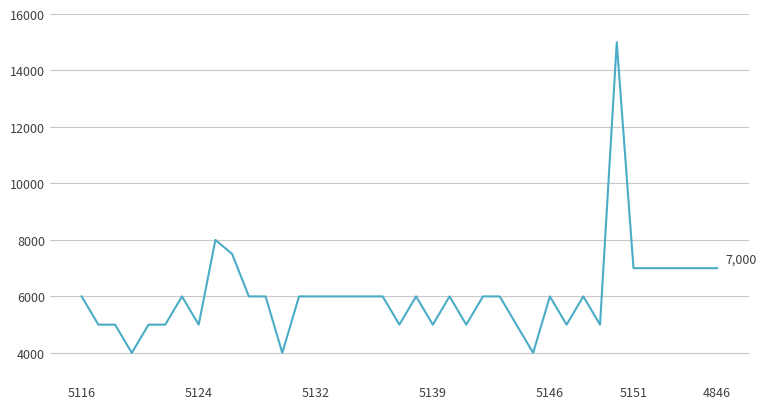

What is the difference between the maximum and minimum values?

11000